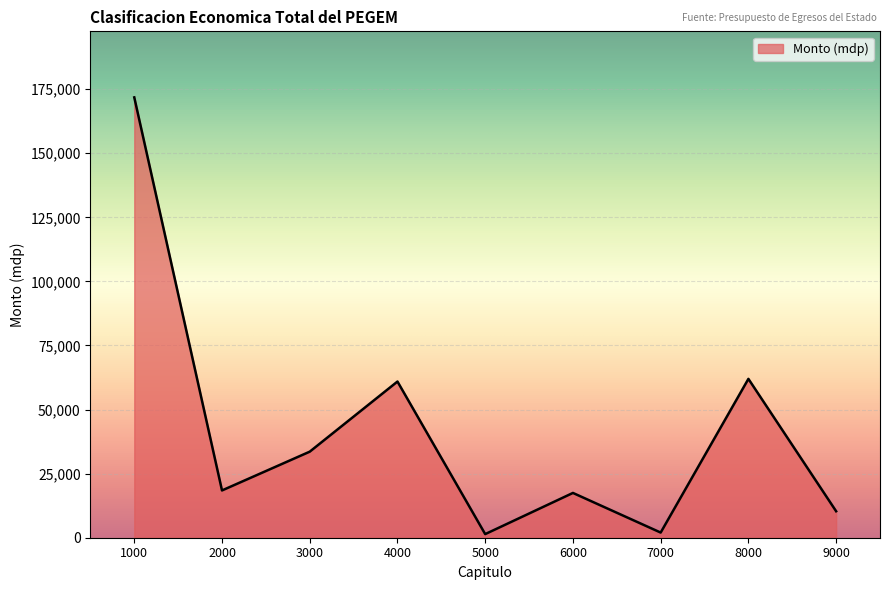

Is it true that the value at 4000 is 60932?

True